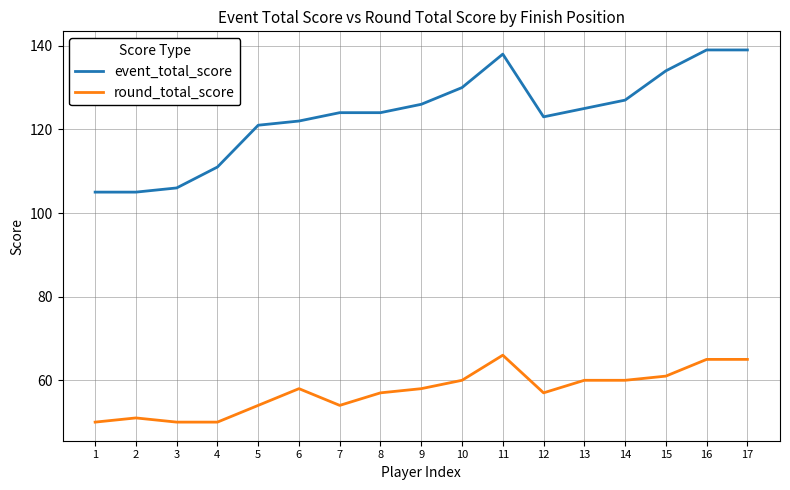

True or false: event_total_score and round_total_score cross at least once.

False